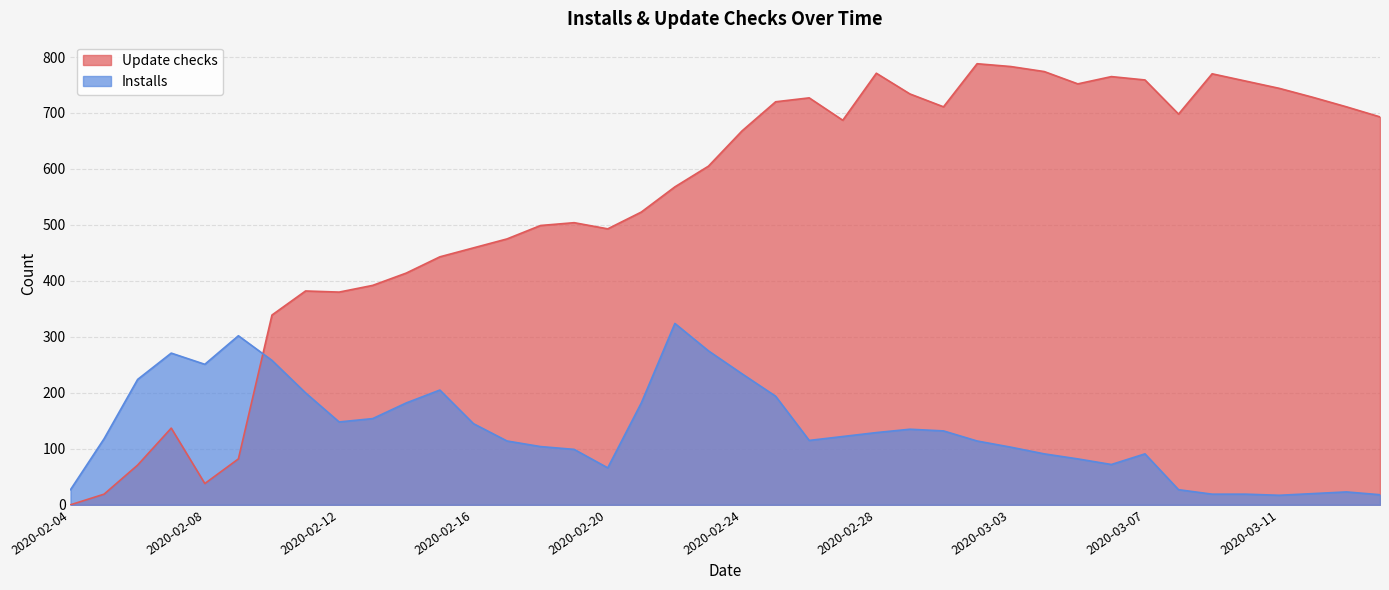

Rank the series by their maximum value, from lowest to highest.

Installs, Update checks